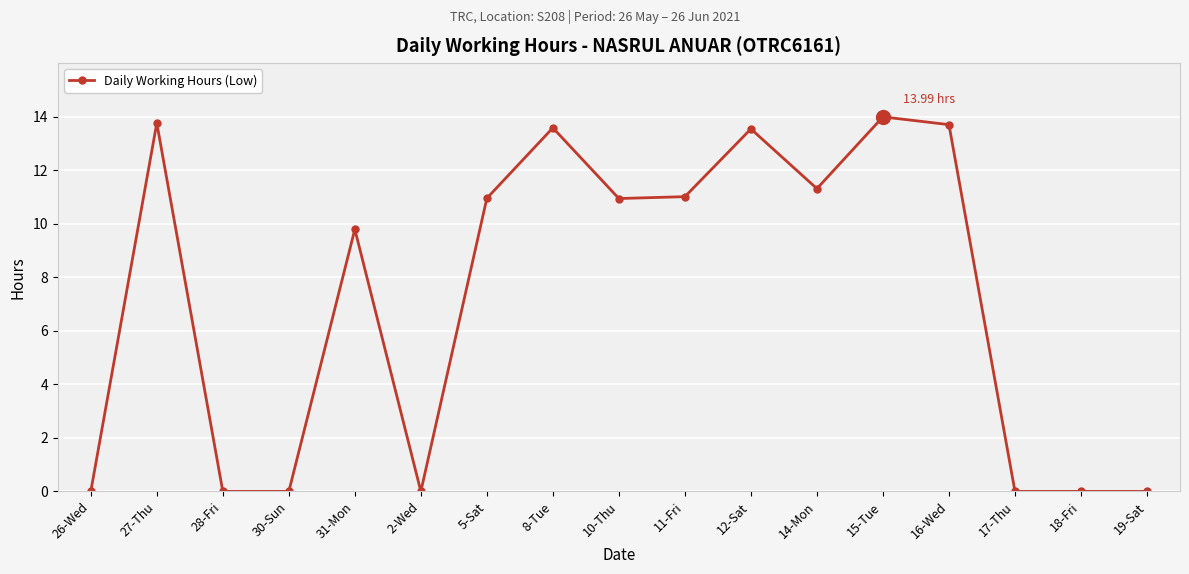

At which category does the data reach its first local peak?

27-Thu